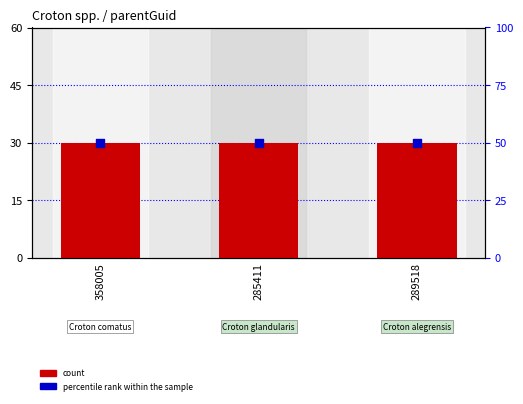

Which series reaches the maximum Y coordinate?

percentile rank within the sample